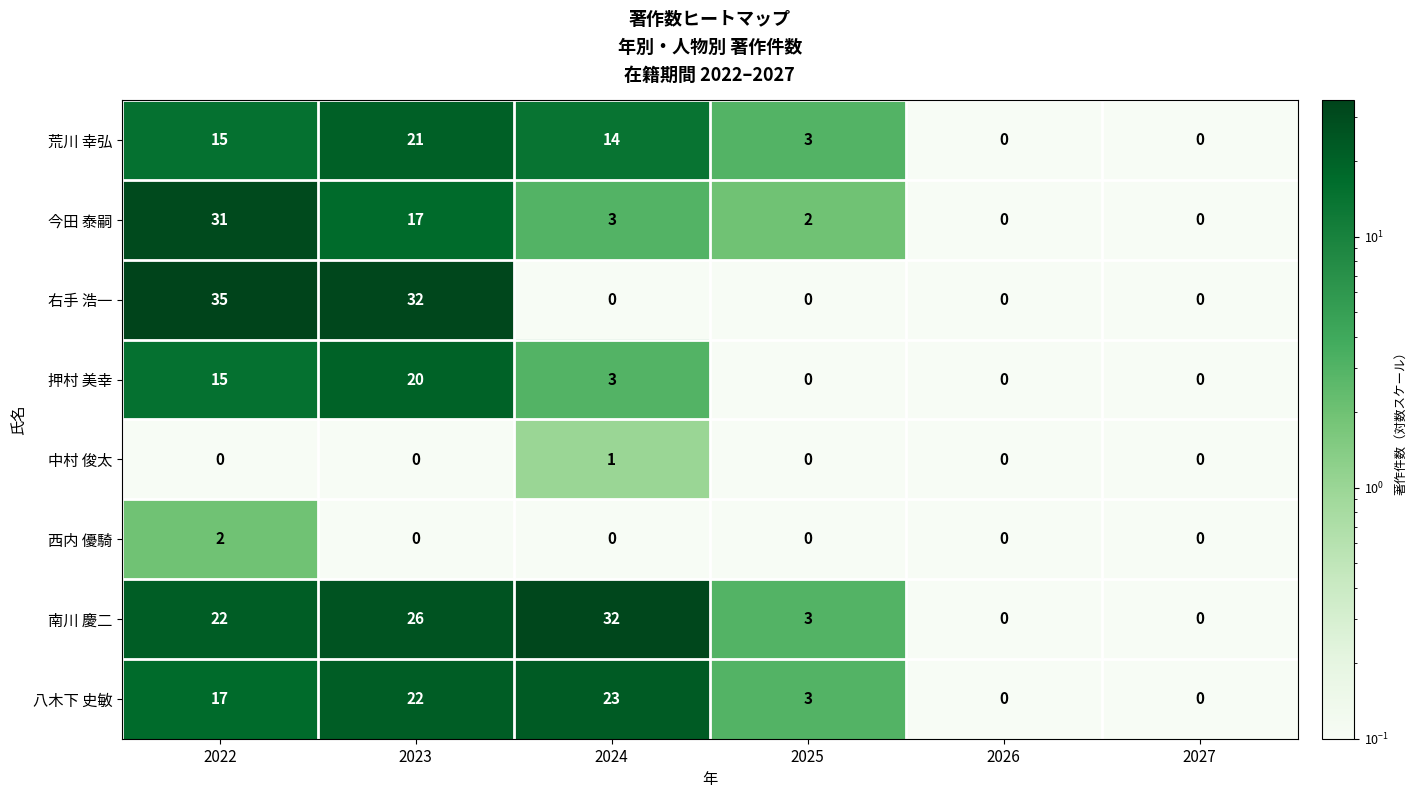

Is it true that 南川 慶二 equals 22 at 2022?

True